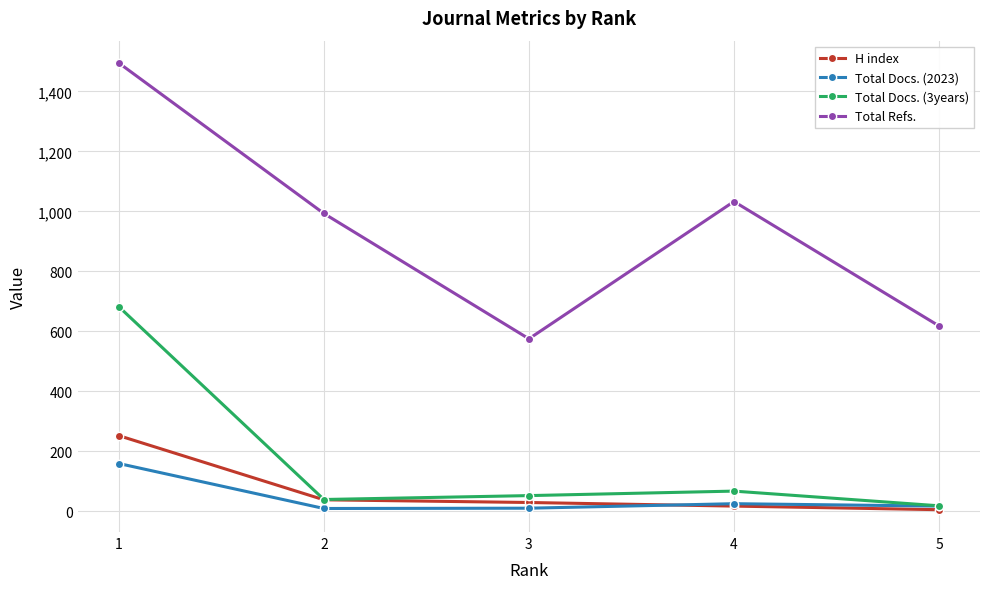

True or false: Total Docs. (2023) has more than 2 interior local peaks.

False